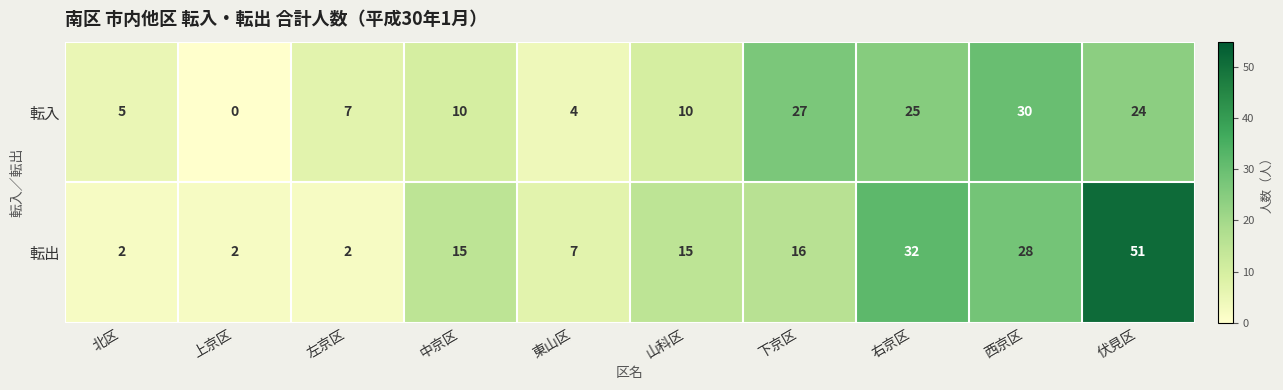

Count the number of categories in the chart.

10